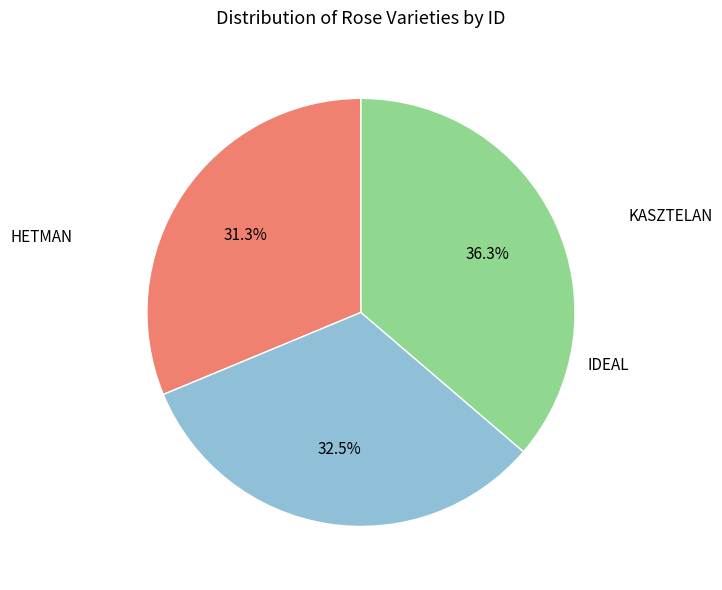

Does any single category account for the majority?

No